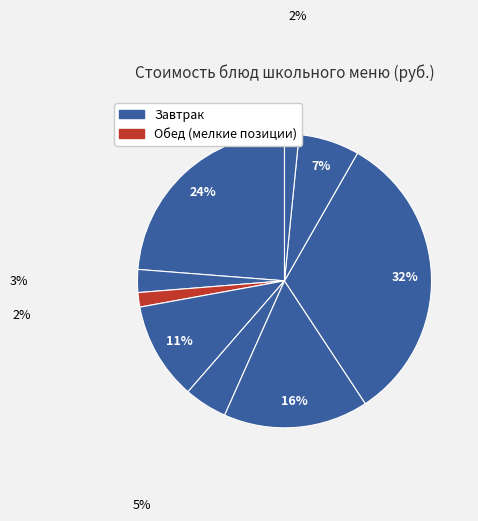

To the nearest percent, what is the average slice percentage?

11%